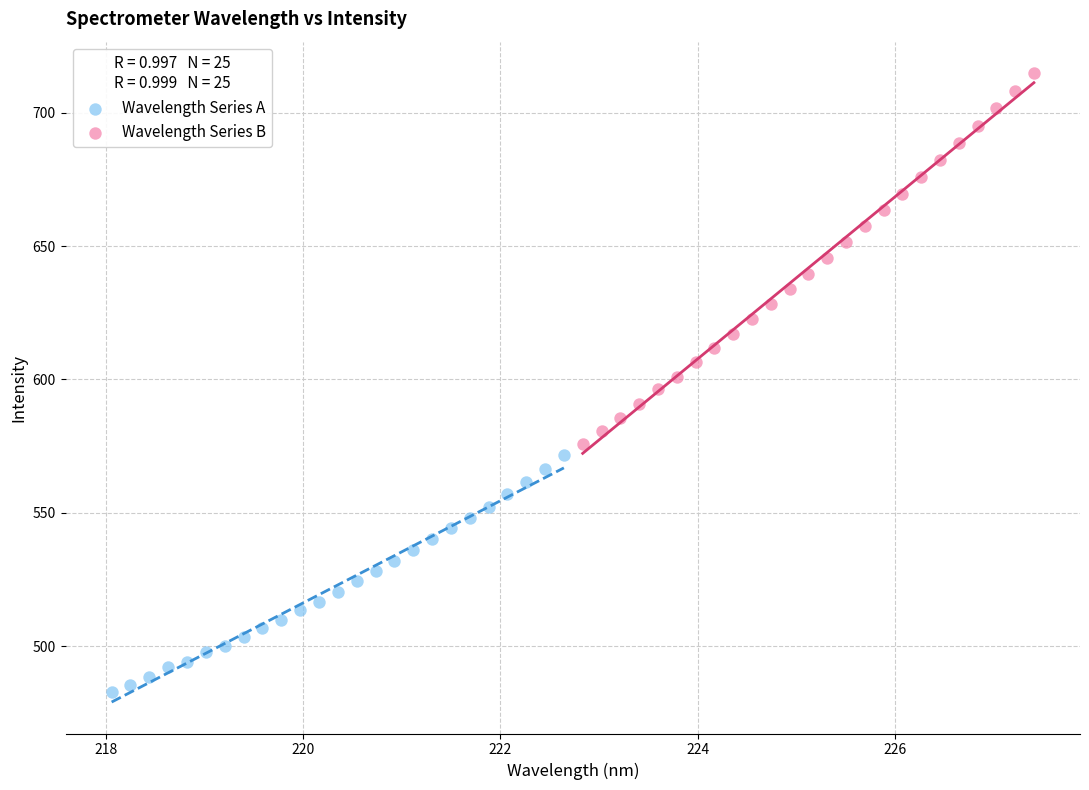

Which series reaches the maximum Y coordinate?

Wavelength Series B